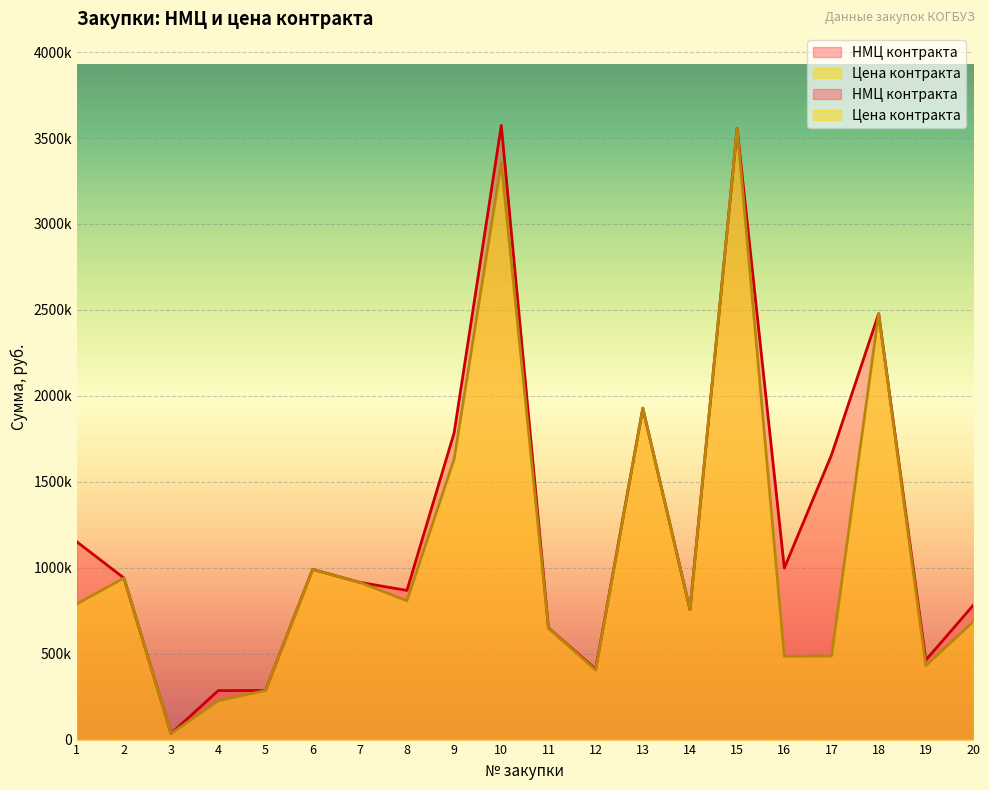

At which category is the sum across all series the highest?

15